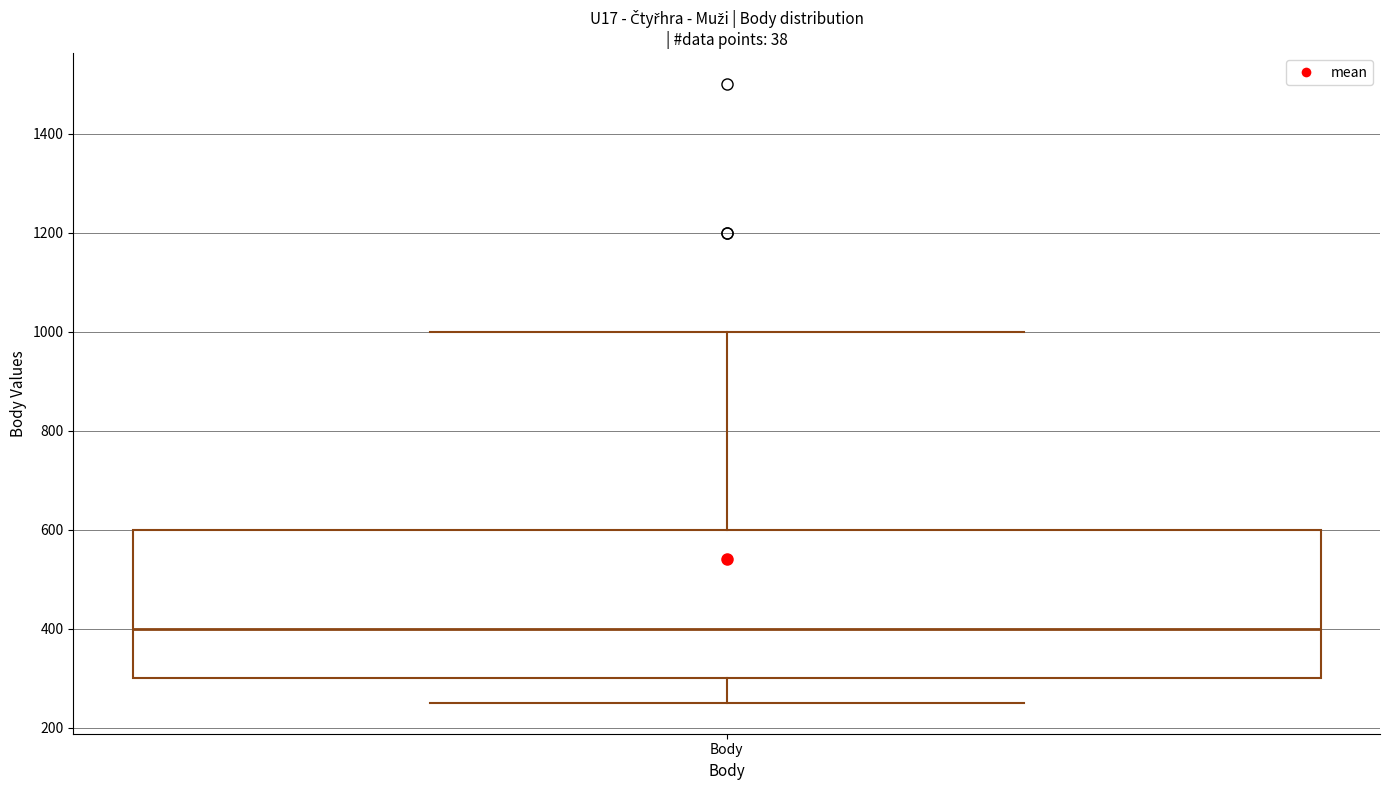

Transcribe this box plot: give where the median line is, the range the box spans, and where the two whiskers end, as read against the y-axis. The values are not printed on the chart, so give them approximately, as read against the axis.

median 400, box 300 to 600, whiskers 260 to 1000